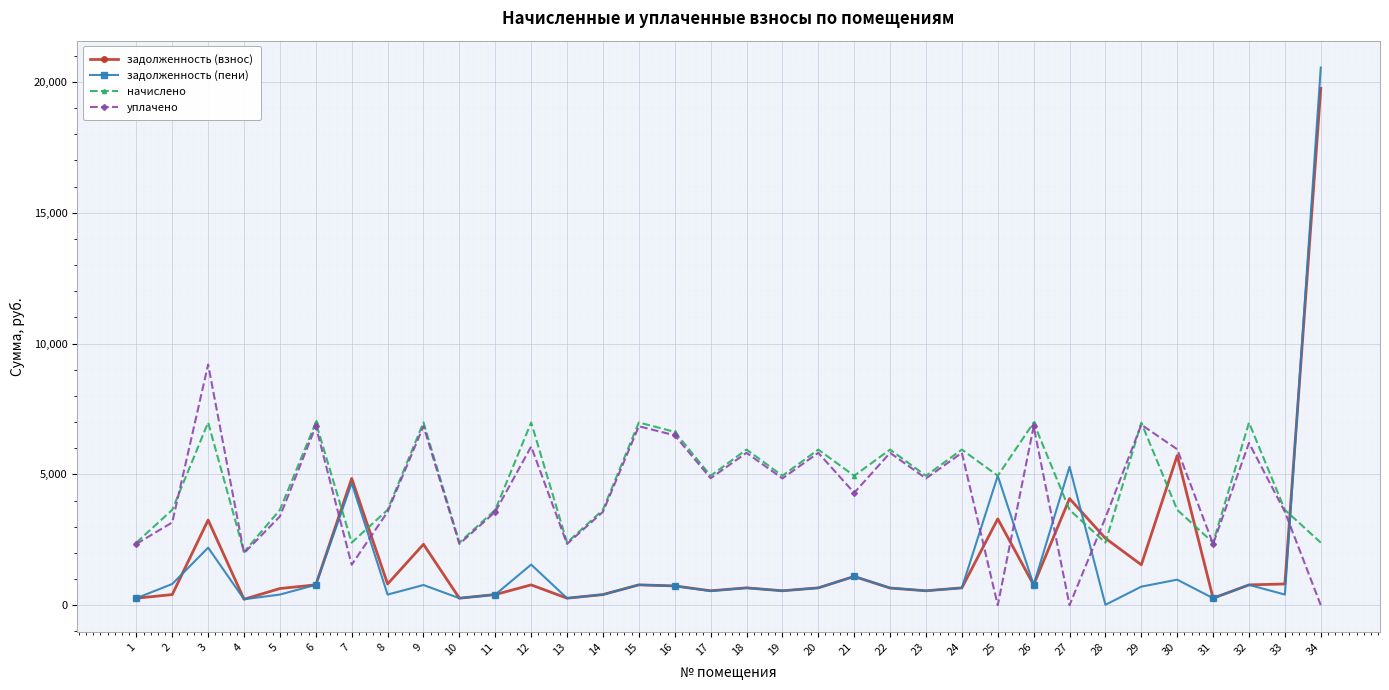

At how many categories does at least one series exceed 17306?

1